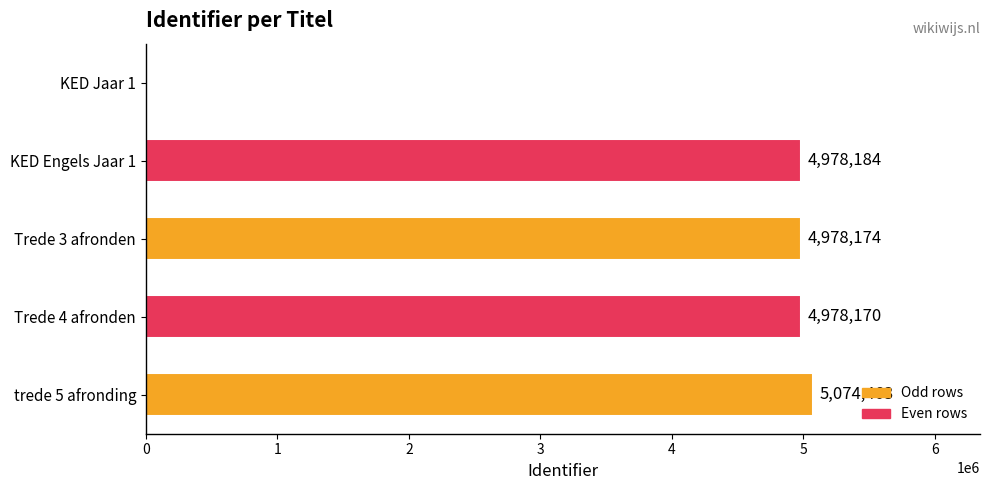

At which label is the value closest to 2537231?

Trede 4 afronden